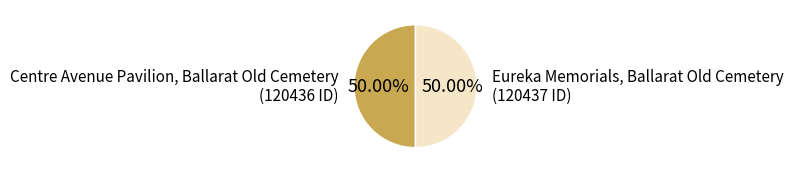

Count the number of slices in the pie.

2